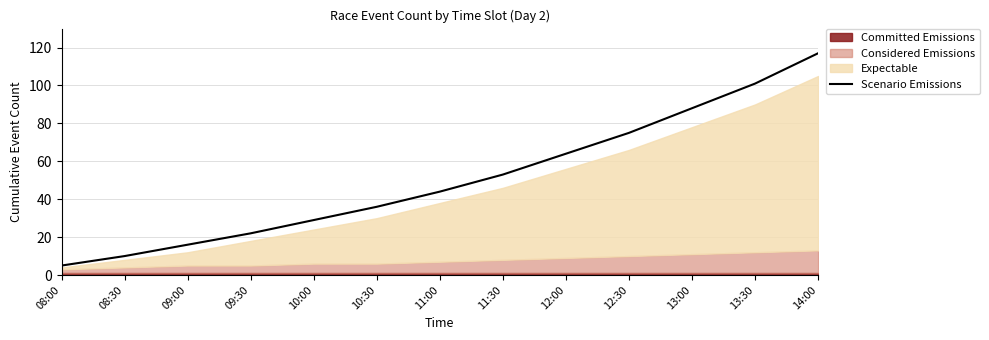

How many lines are shown in the chart?

1